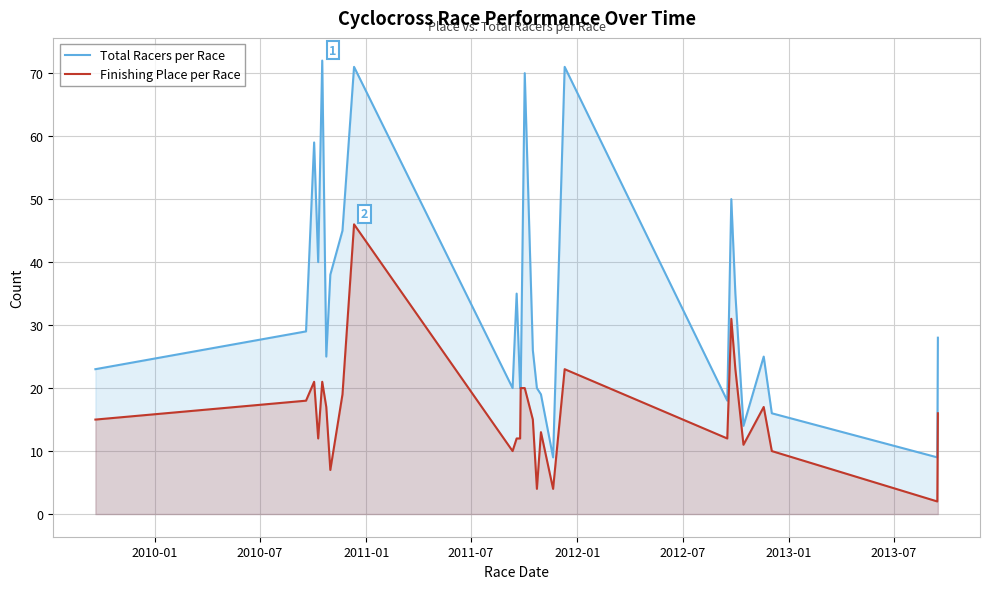

True or false: Total Racers per Race and Finishing Place per Race intersect in this chart.

False